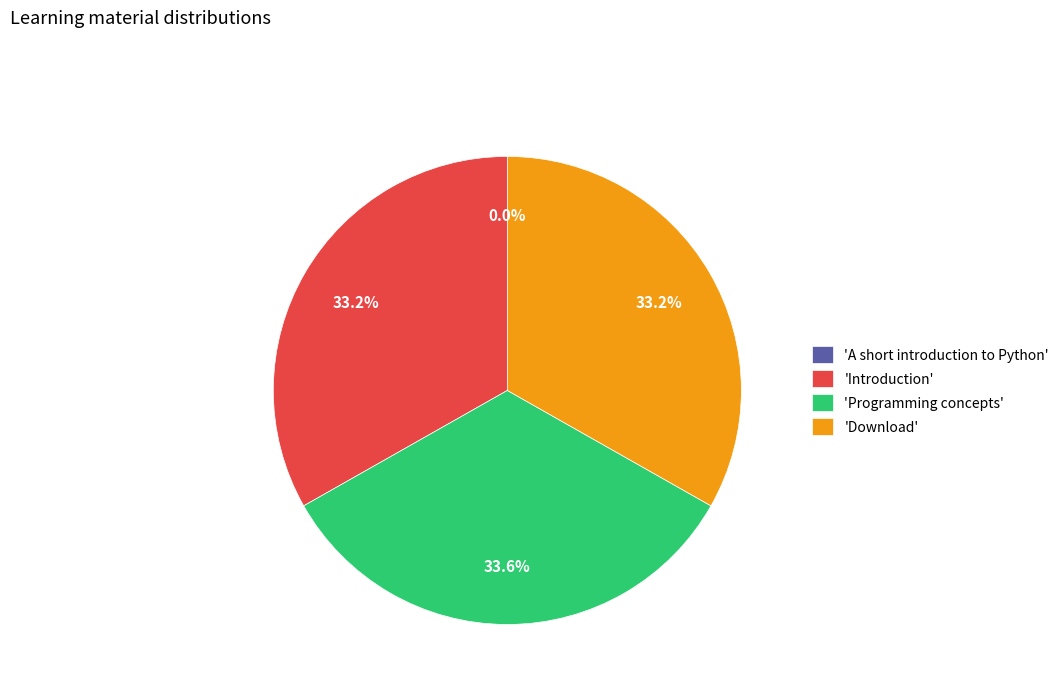

Is 'Download' the majority of the pie?

No